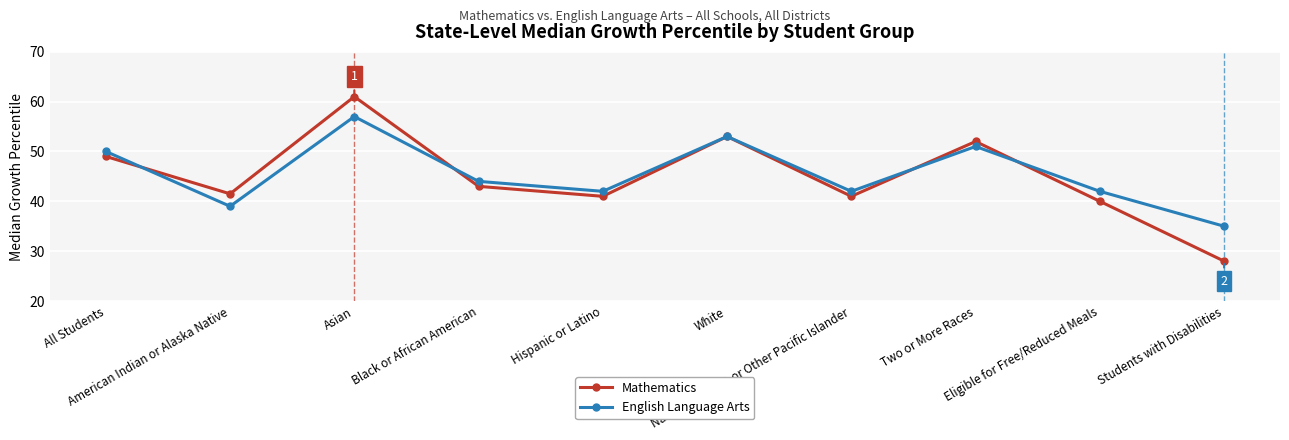

At which category does English Language Arts reach its first local peak?

Asian